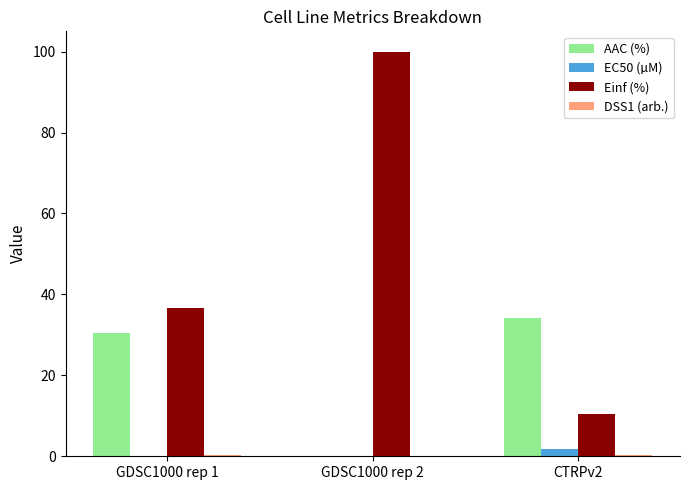

What is the sum of all AAC (%) values?

64.7